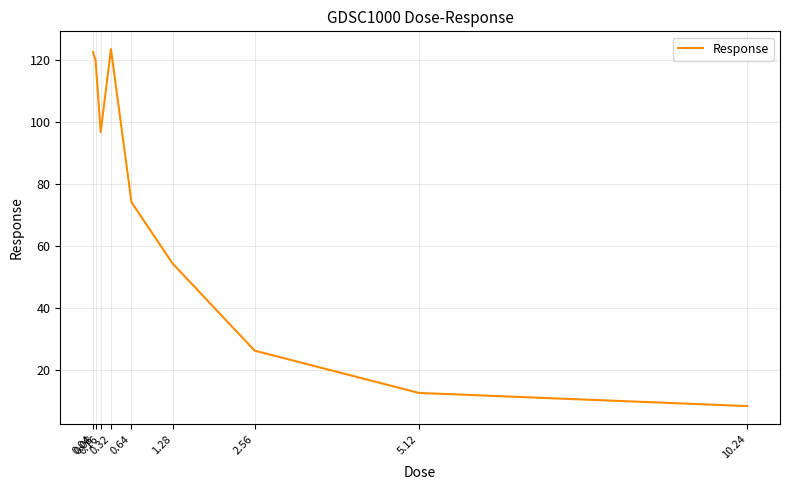

Is it true that the value at 1.28 is 30.1?

False